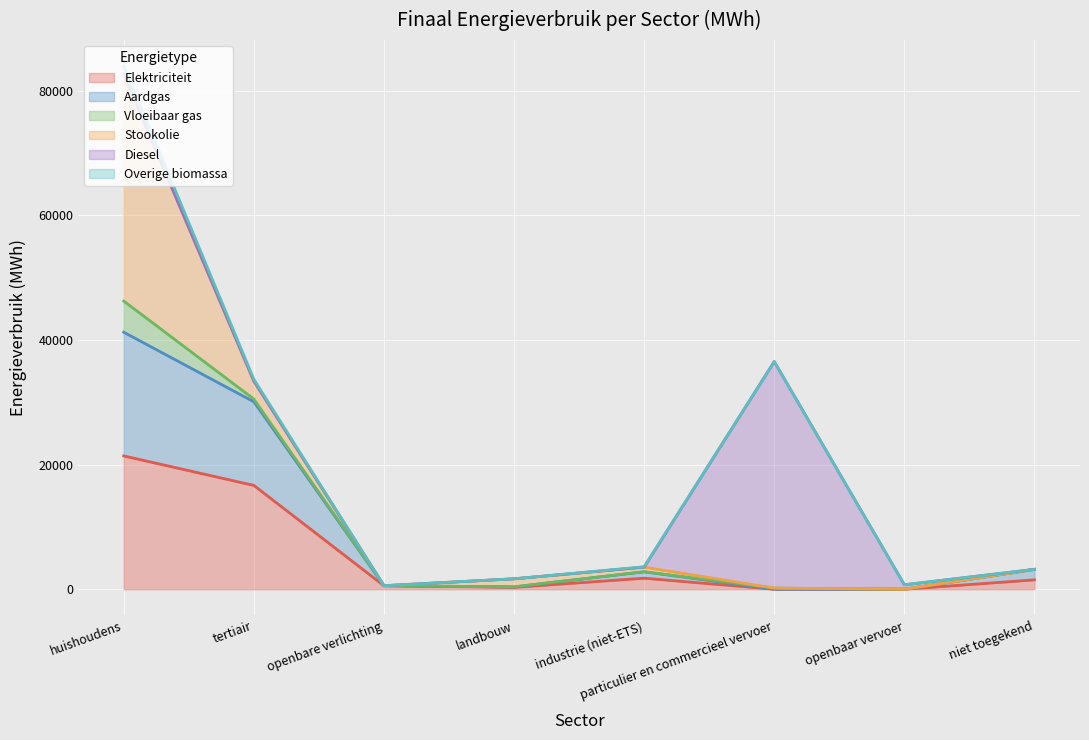

What is the sum of the Overige biomassa values at niet toegekend and landbouw?

4859.7